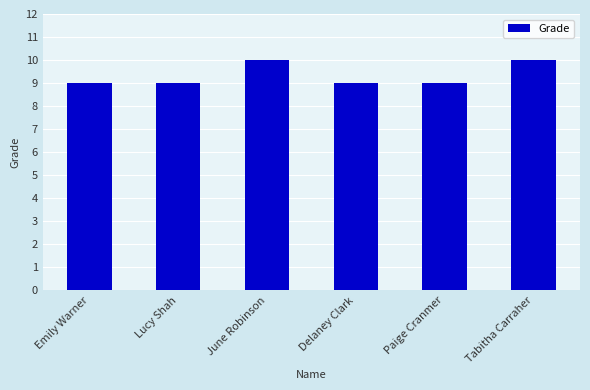

What is the value of the 3rd bar from the left?

10